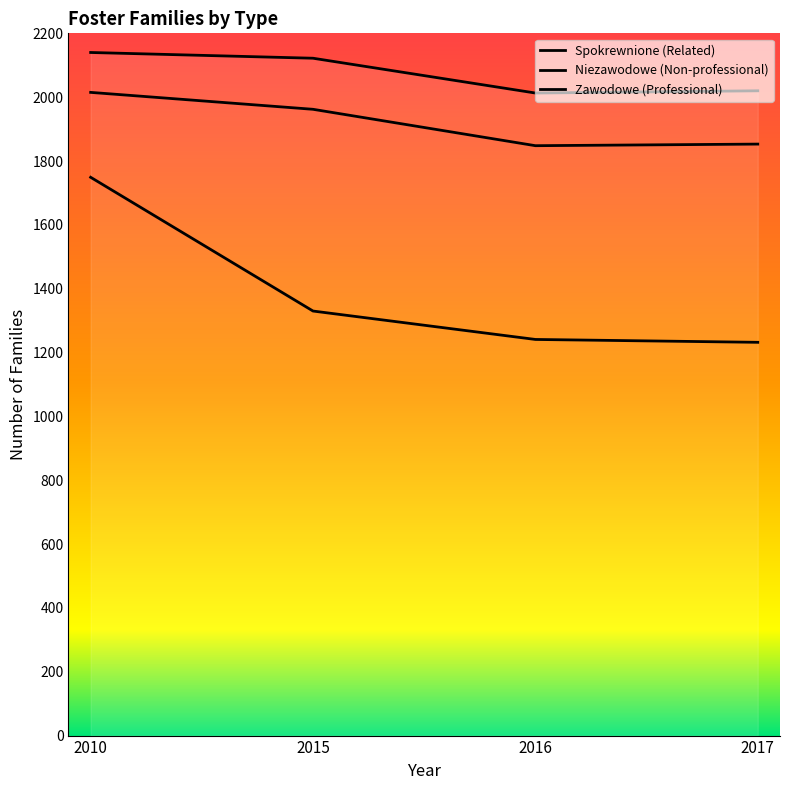

The value of Zawodowe (Professional) at 2017 is 244. True or false?

False